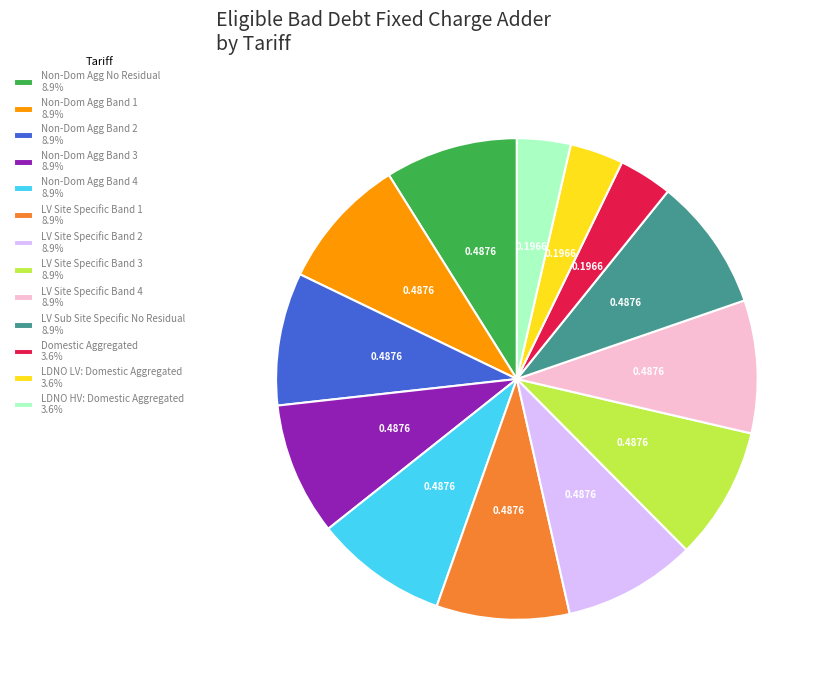

Combined, do Non-Dom Agg Band 1 8.9% and LDNO LV: Domestic Aggregated 3.6% account for over 50%?

No